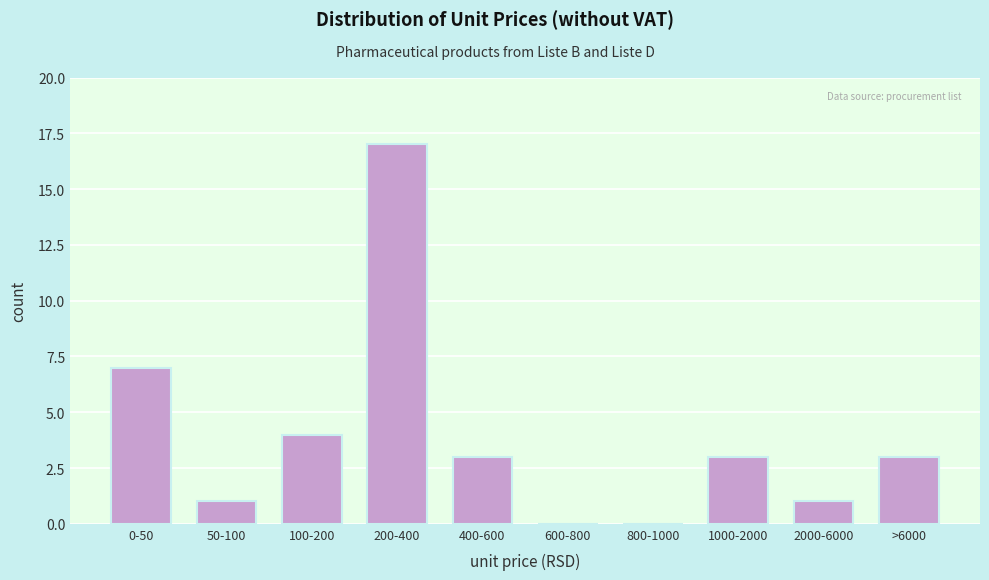

Reading left to right, extract all data points from this chart.

0-50=7	50-100=1	100-200=4	200-400=17	400-600=3	600-800=0	800-1000=0	1000-2000=3	2000-6000=1	>6000=3